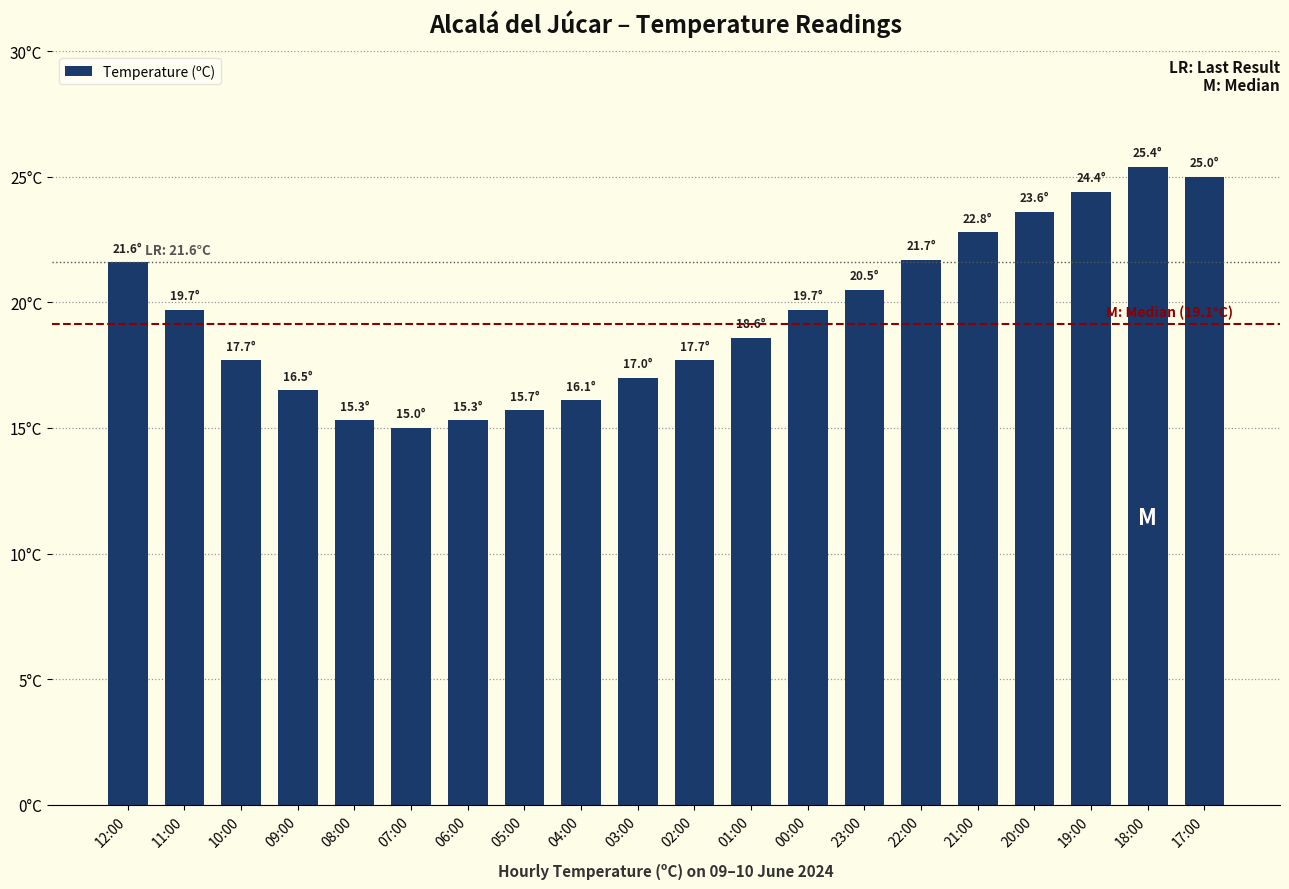

Reading left to right, transcribe all the data shown in this chart.

12:00=21.6	11:00=19.7	10:00=17.7	09:00=16.5	08:00=15.3	07:00=15.0	06:00=15.3	05:00=15.7	04:00=16.1	03:00=17.0	02:00=17.7	01:00=18.6	00:00=19.7	23:00=20.5	22:00=21.7	21:00=22.8	20:00=23.6	19:00=24.4	18:00=25.4	17:00=25.0